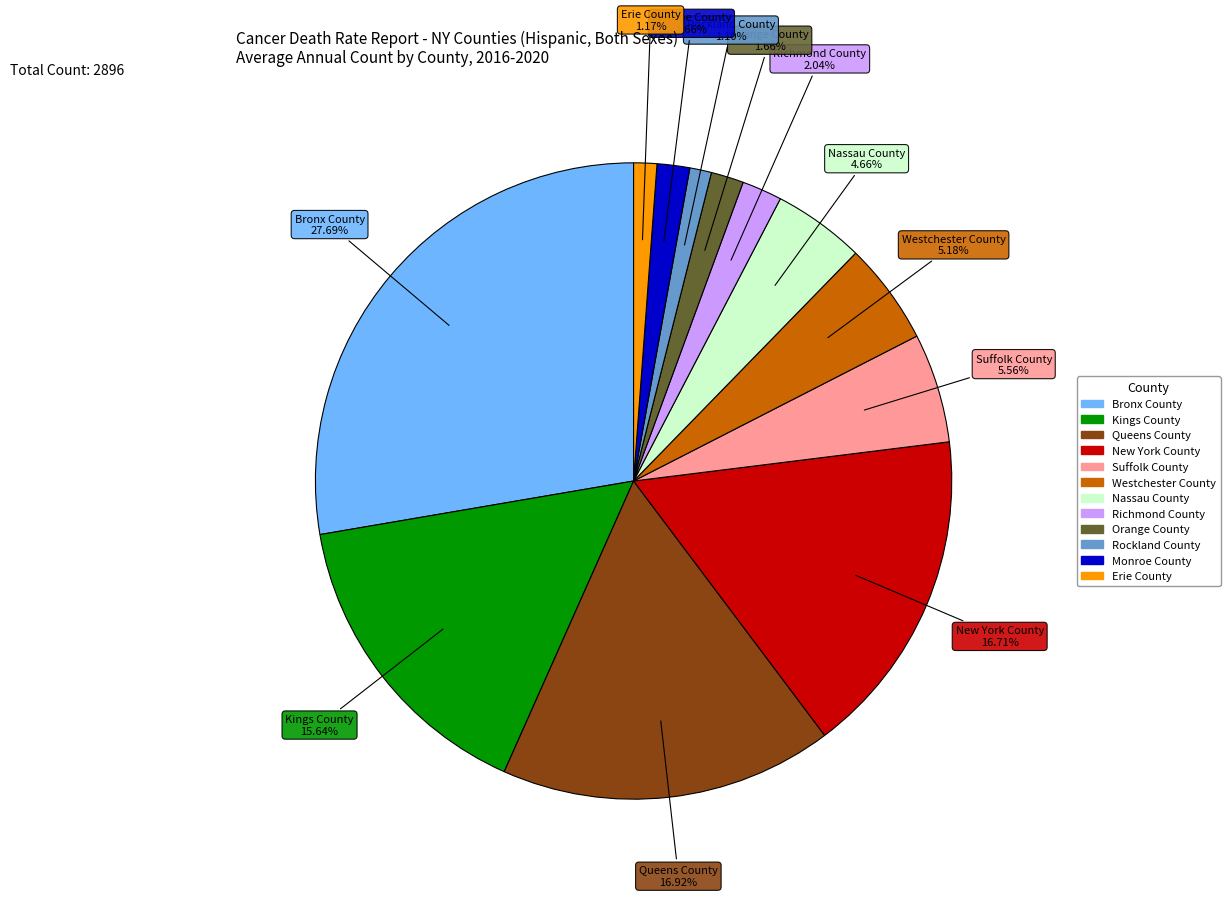

Is it true that Queens County is 3% of the pie?

False